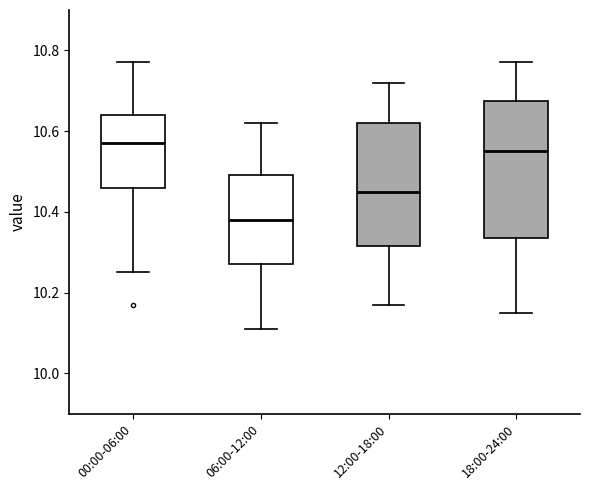

Where does the median line of the box for 18:00-24:00 sit on the y-axis? The values are not printed on the chart, so give them approximately, as read against the axis.

10.56